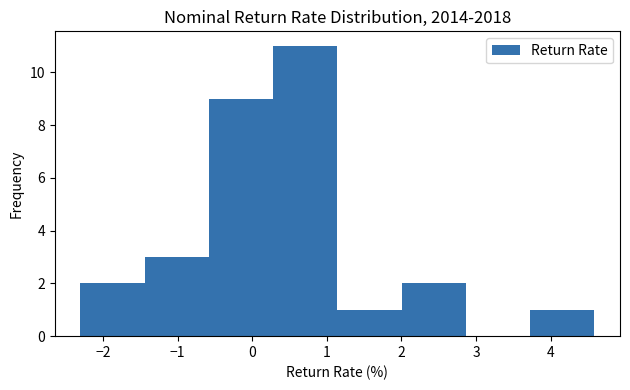

Which range on the x-axis has the tallest bar?

0.3 to 1.1